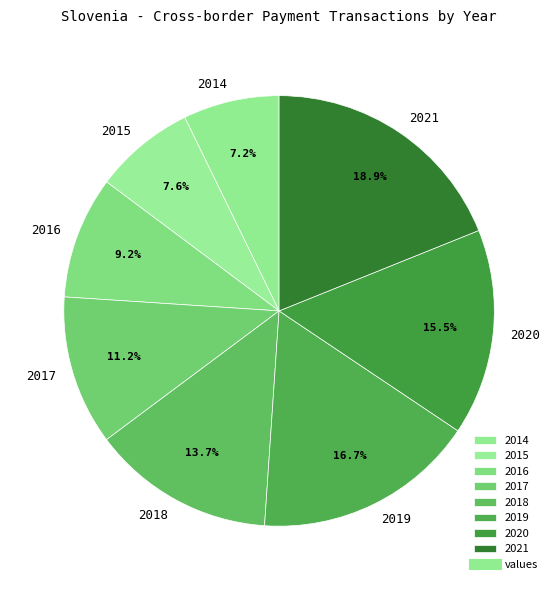

Approximately how many times larger is the value at 2014 compared to 2016?

0.8